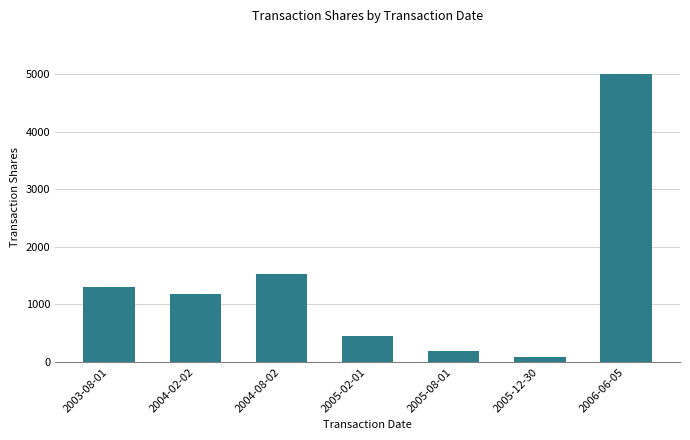

What is the change in value from 2004-08-02 to 2005-02-01?

-1087